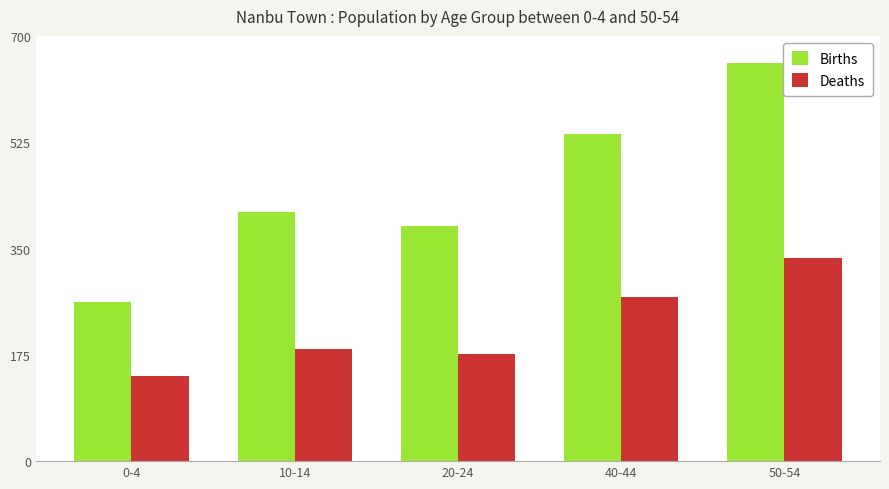

What are all the series names shown in the legend?

Births, Deaths